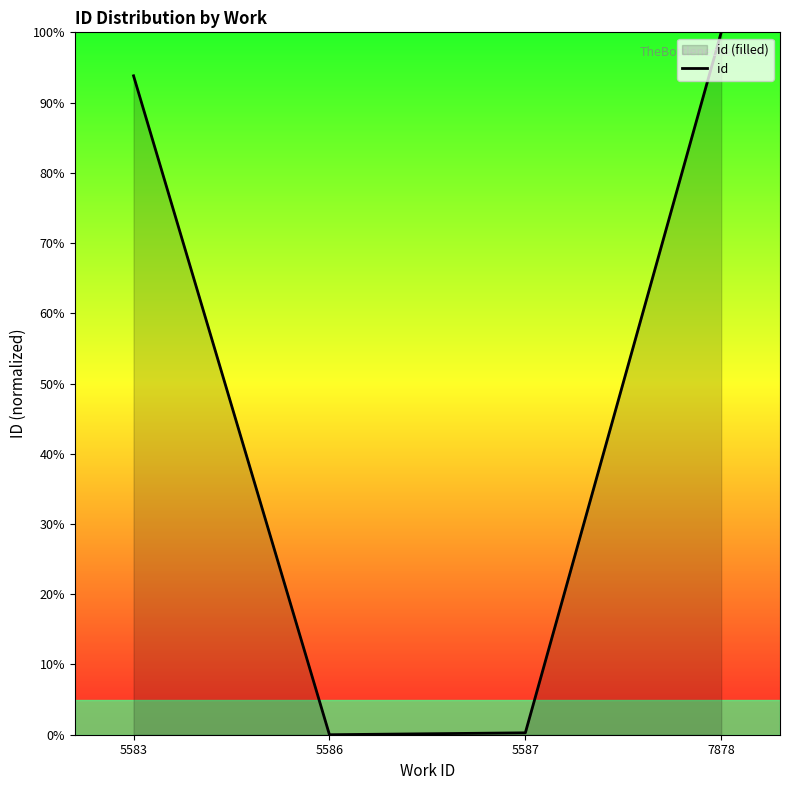

Where does the data first go above 93?

5583